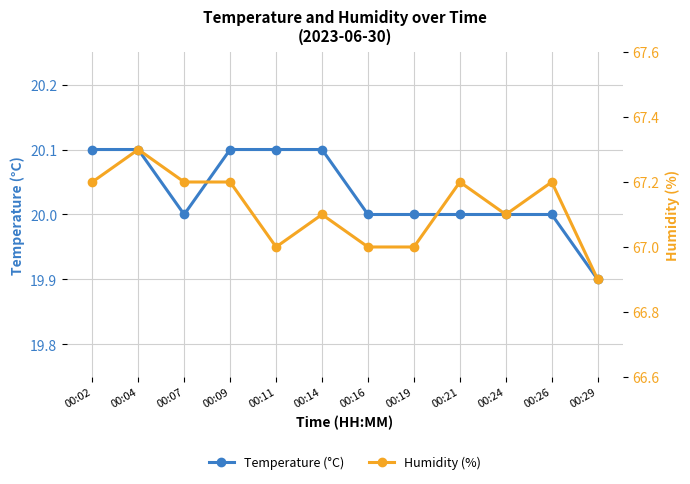

Which category has the lowest value in the Humidity (%) series?

00:29